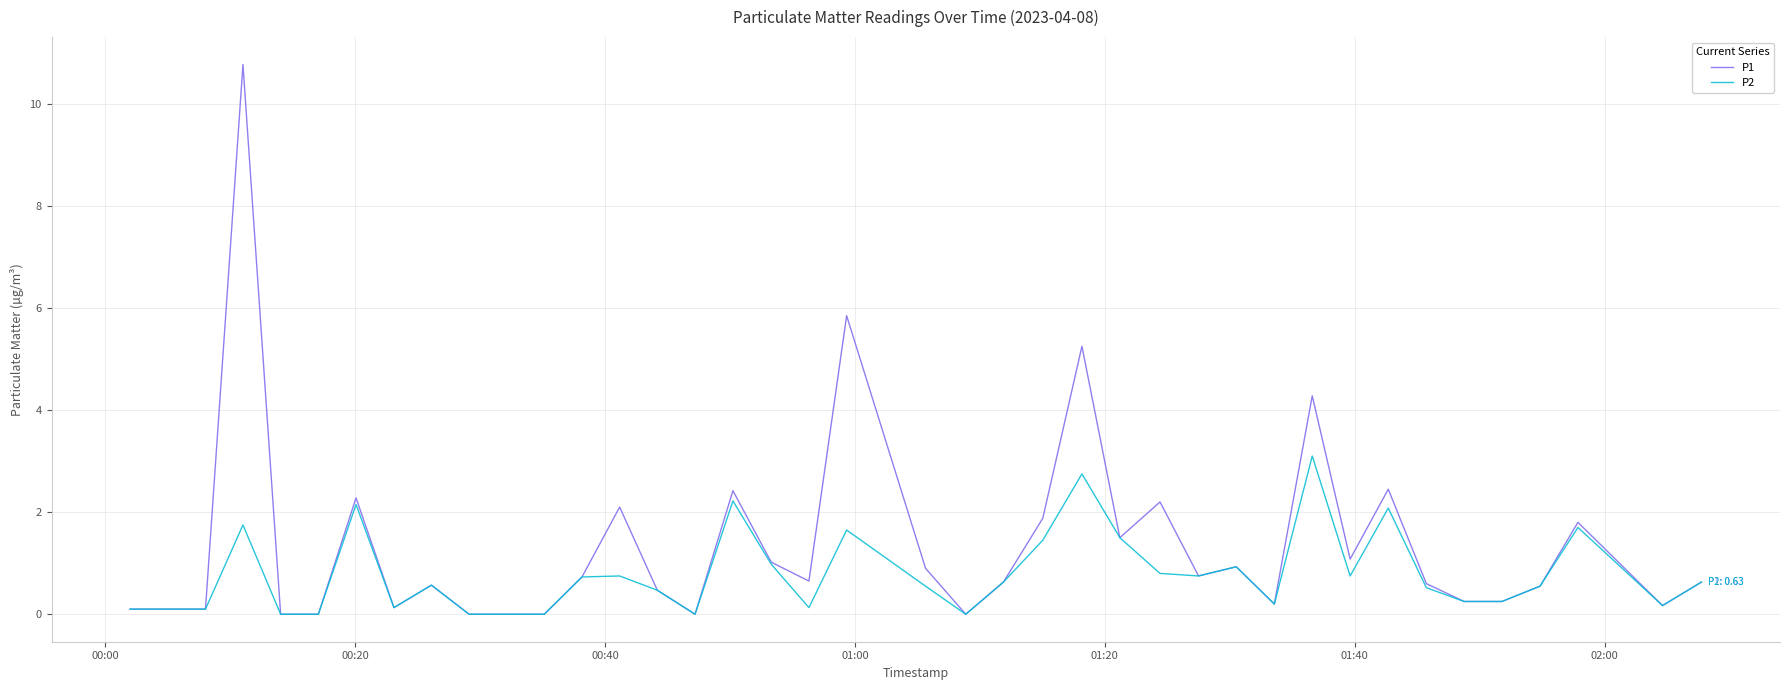

Which series has the largest total across all categories?

P1